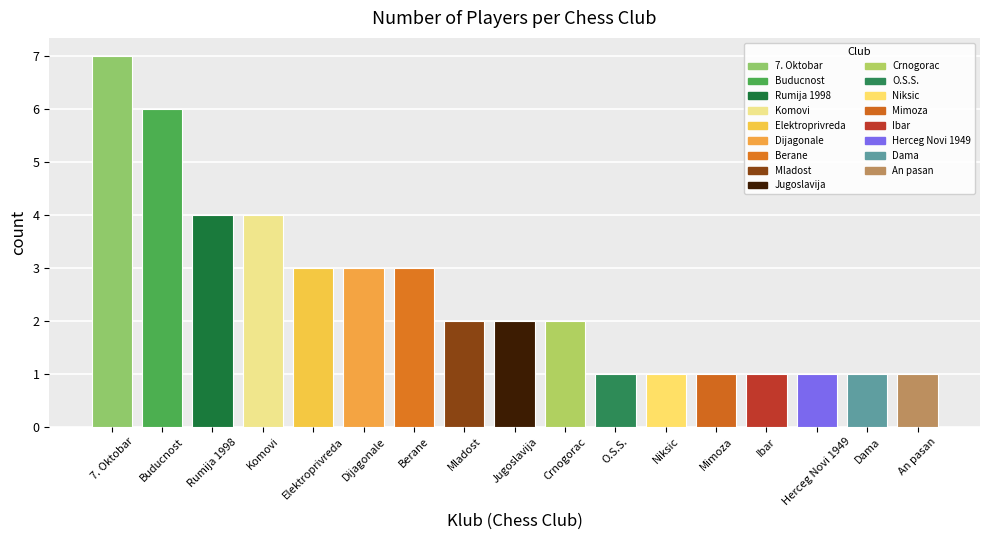

How many bars are there in total?

17